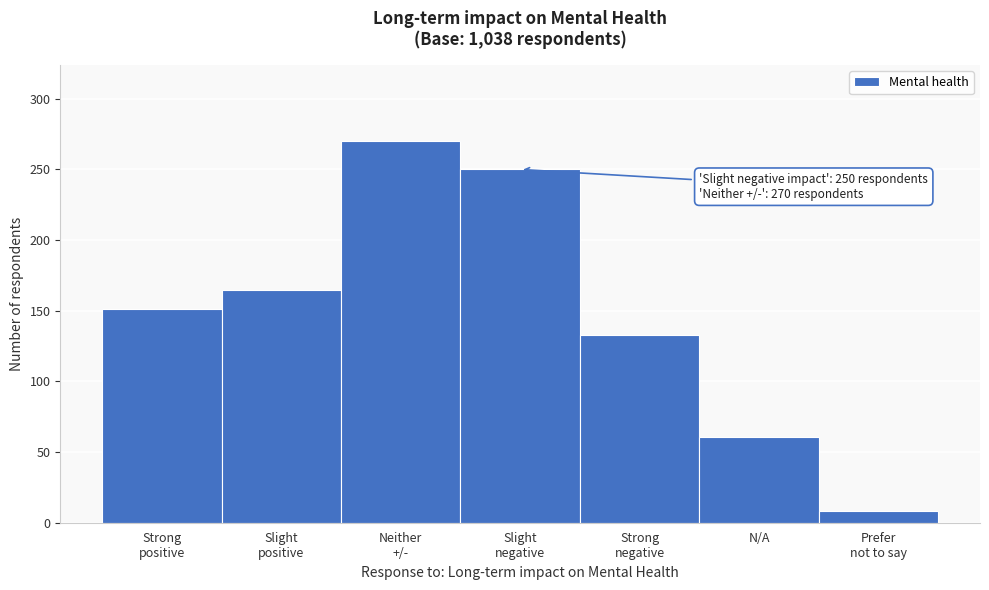

Reading right to left, what are all the values shown in this chart?

8	61	133	250	270	165	151